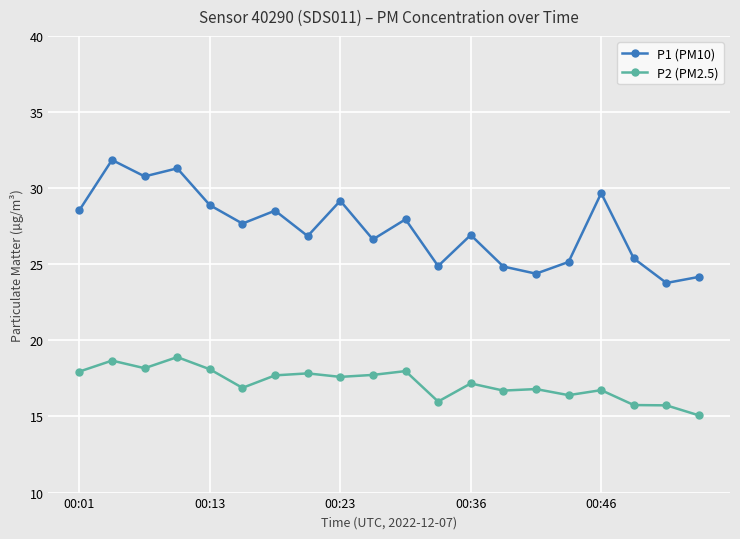

What is the value of the P2 (PM2.5) point at the 7th from the left?

17.7